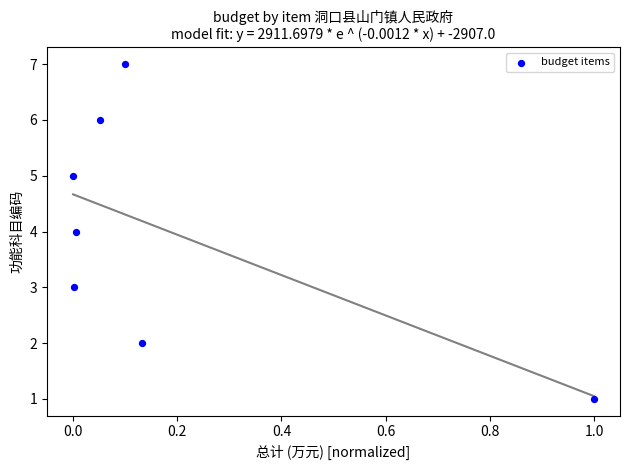

What is the range of Y values (max minus min)?

6